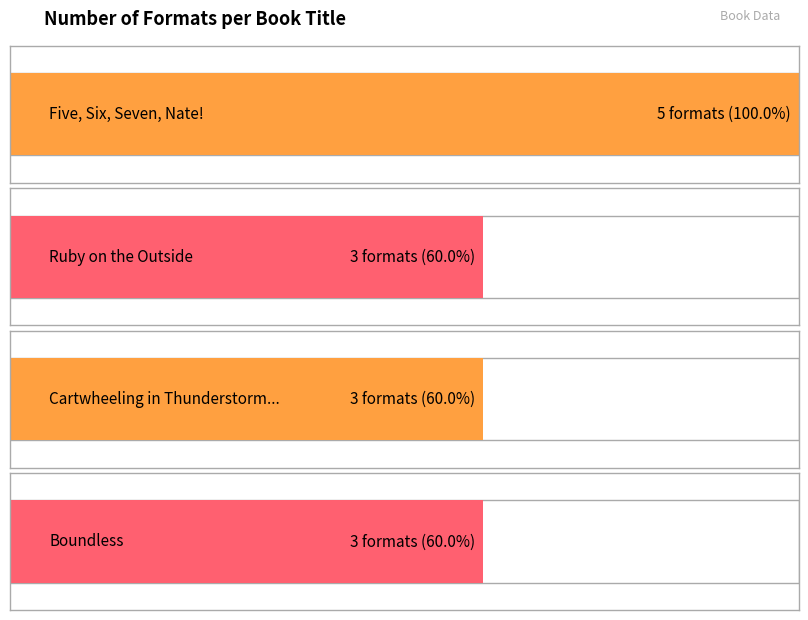

Where is the data nearest to the value 4?

Five, Six, Seven, Nate!